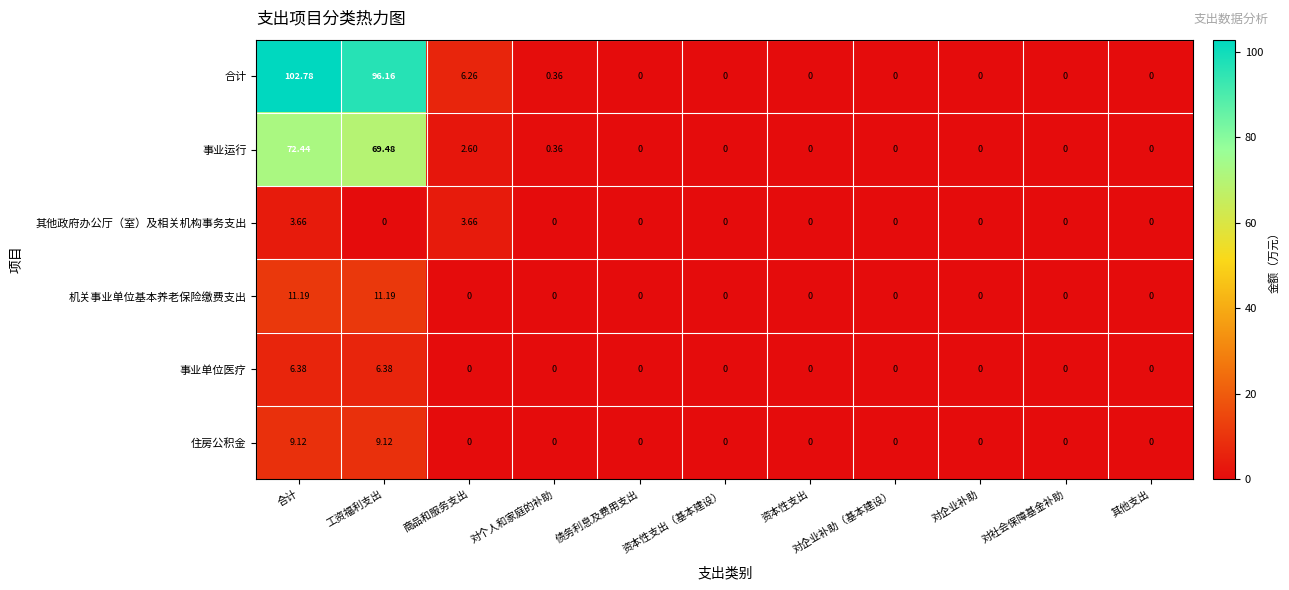

Which label corresponds to the largest value in the chart?

合计